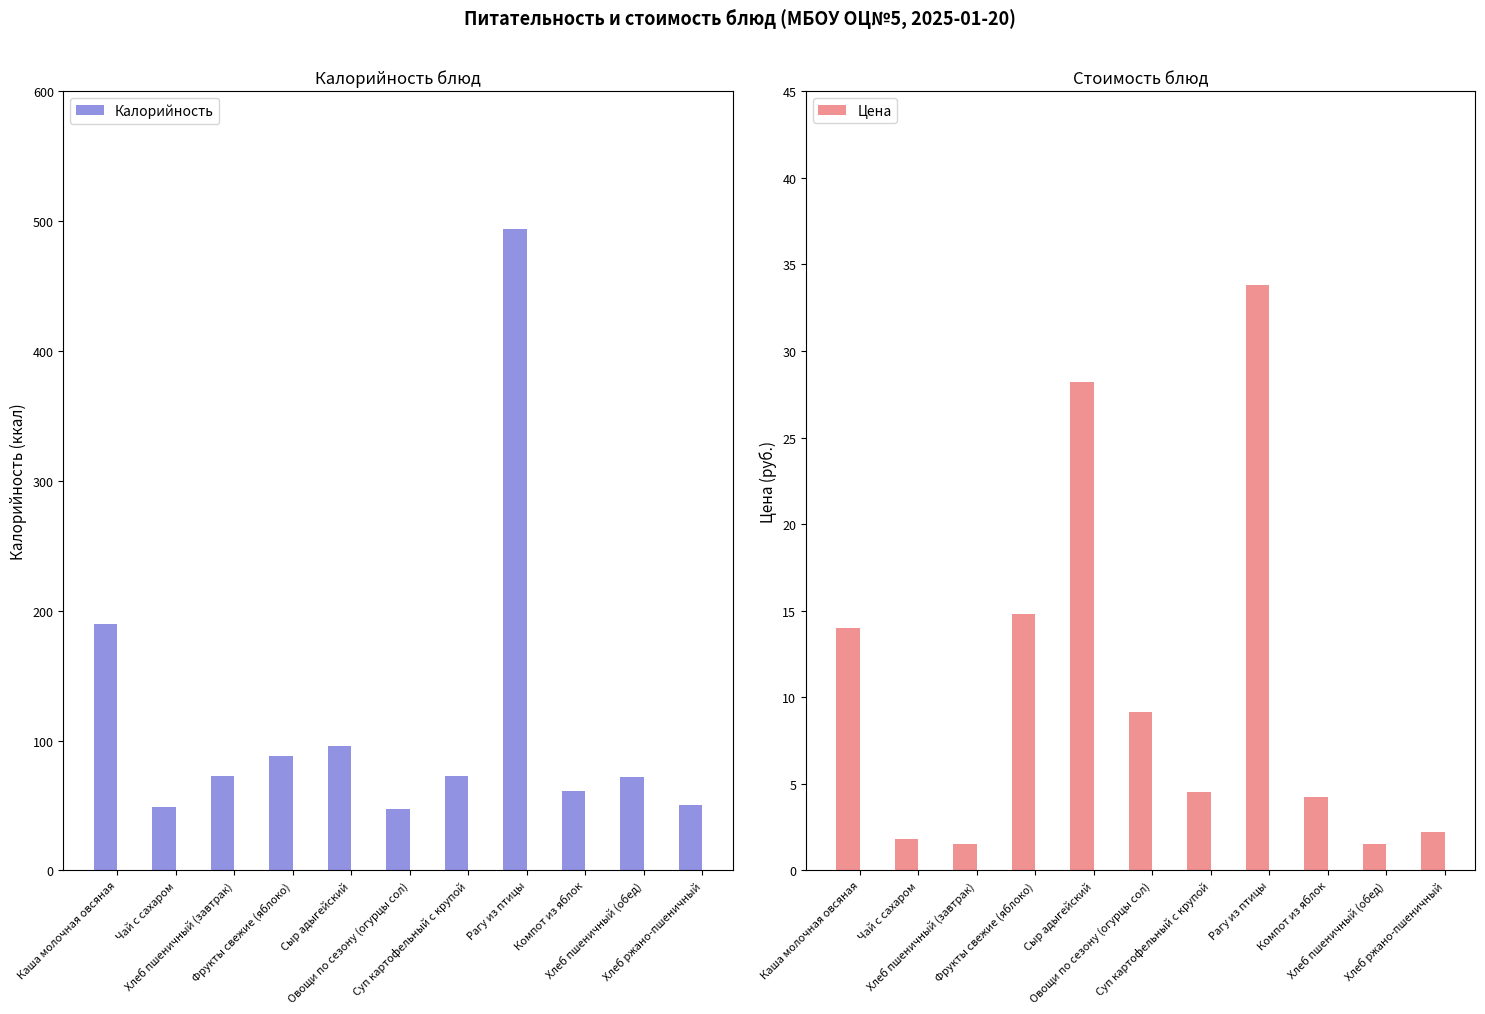

Which series has the widest spread of values?

Калорийность